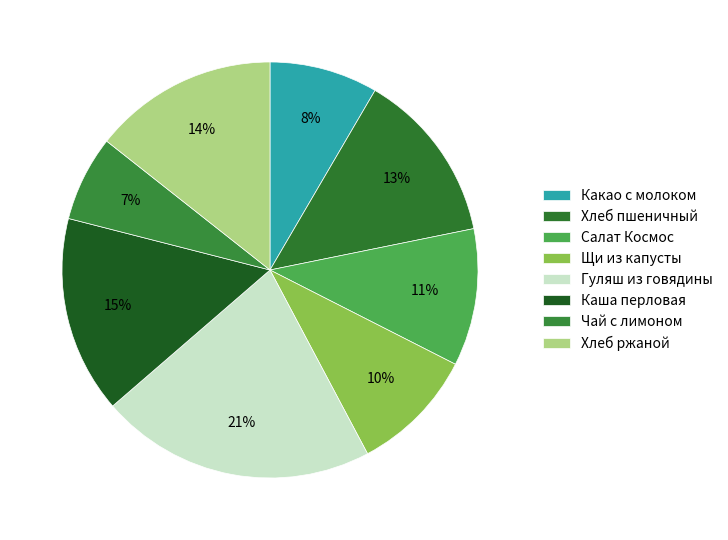

Which slice is the smallest?

Чай с лимоном